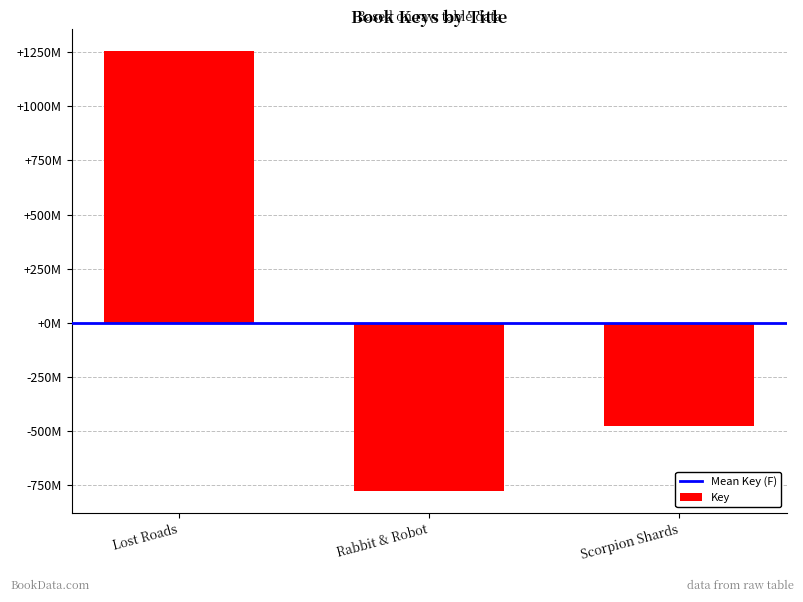

List the labels in order of value, largest first.

Lost Roads, Scorpion Shards, Rabbit & Robot